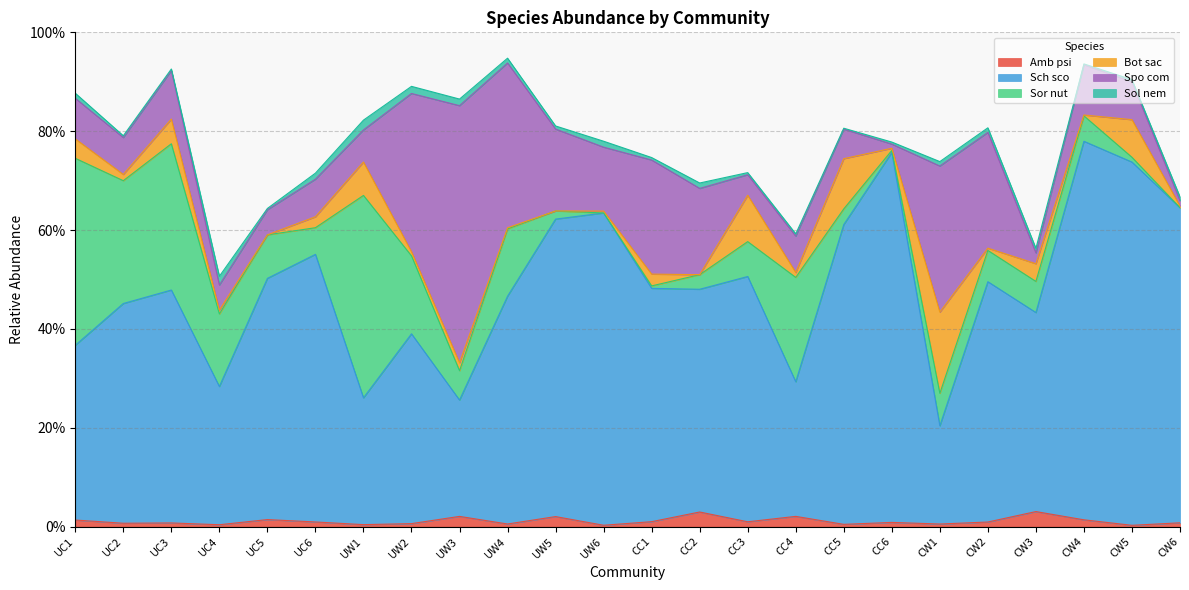

How many lines are shown in the chart?

6